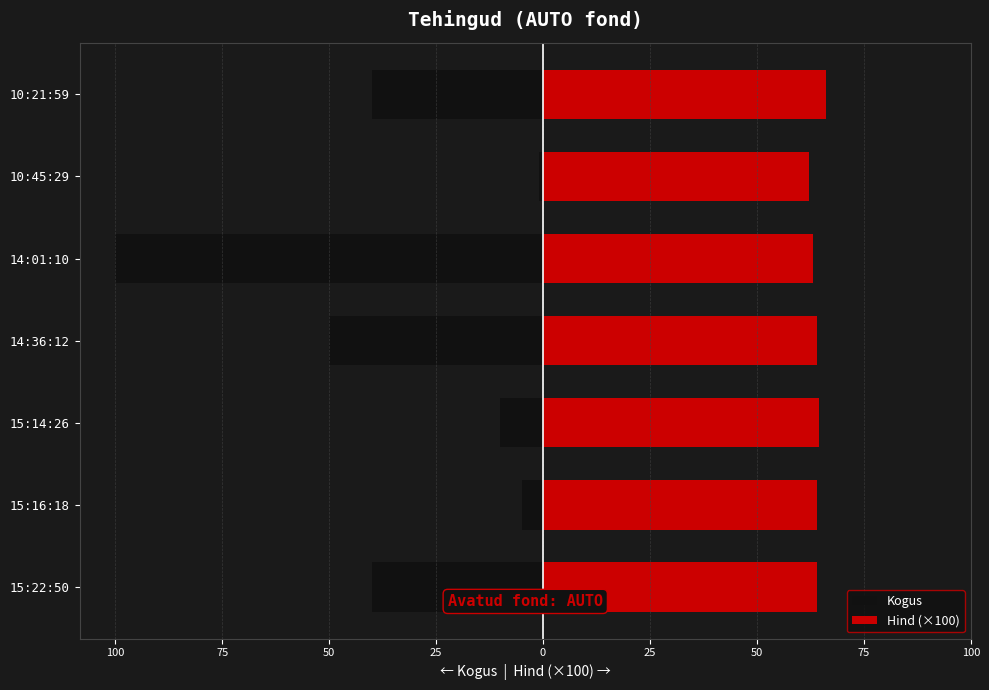

True or false: Kogus has a value of -2.8 at 15:14:26.

False